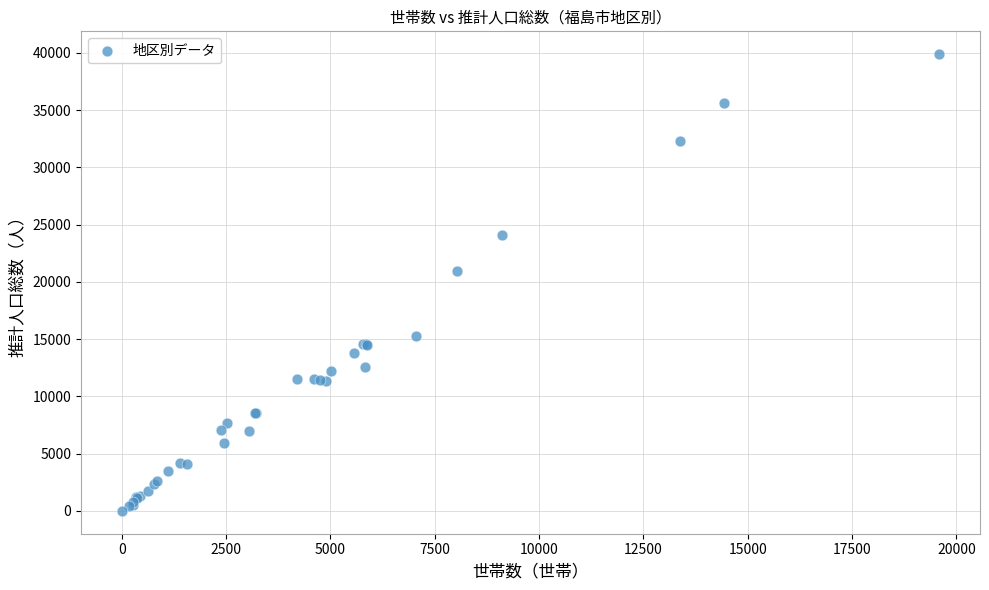

What Y value in the scatter plot is closest to 19945?

20981